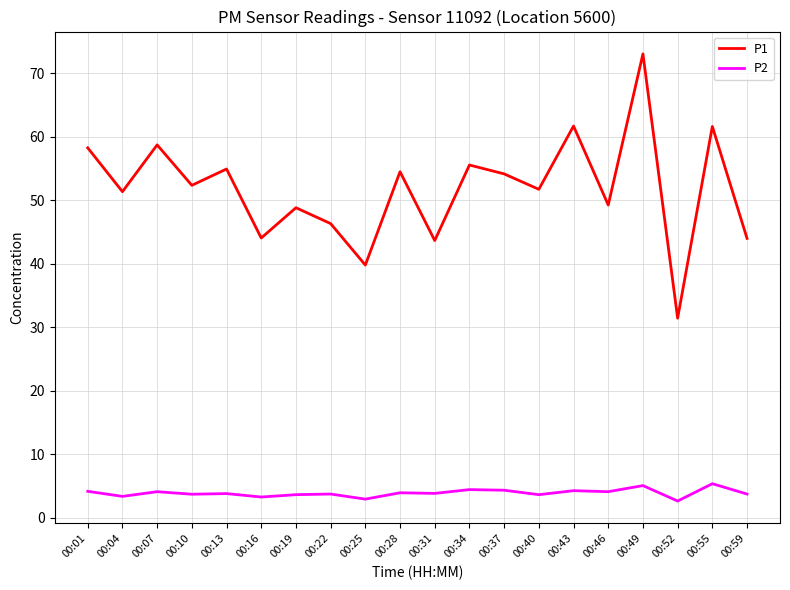

What is the maximum value shown in the chart?

73.0